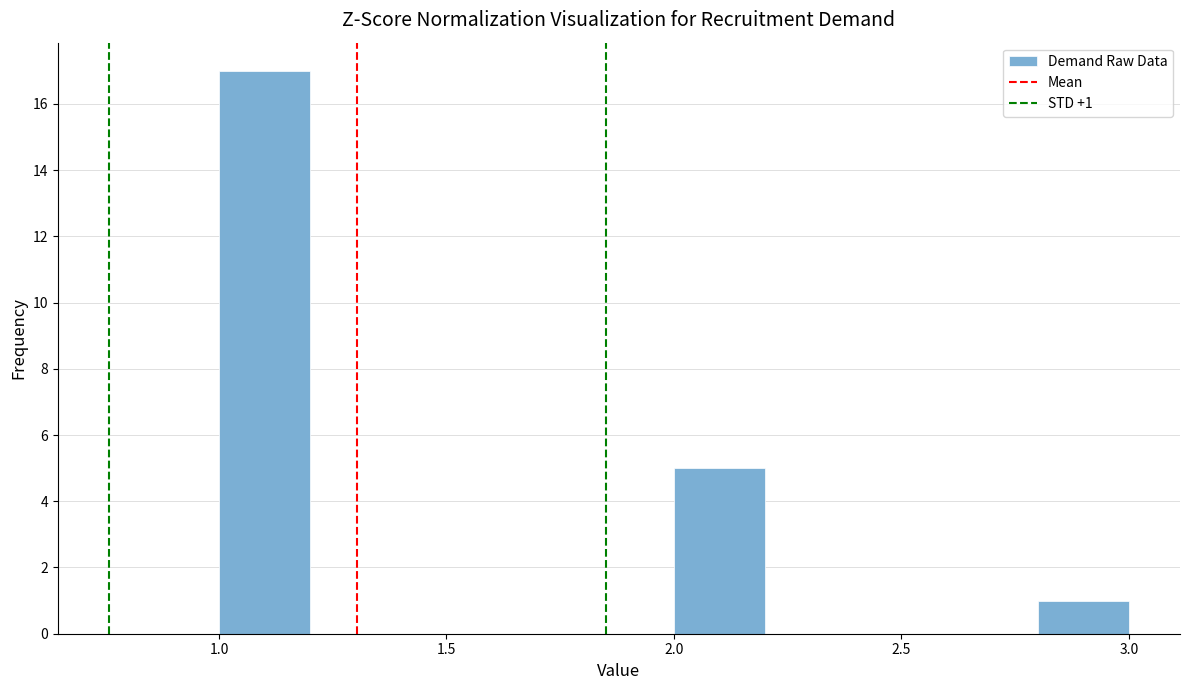

Which range on the x-axis has the tallest bar?

1.0 to 1.2